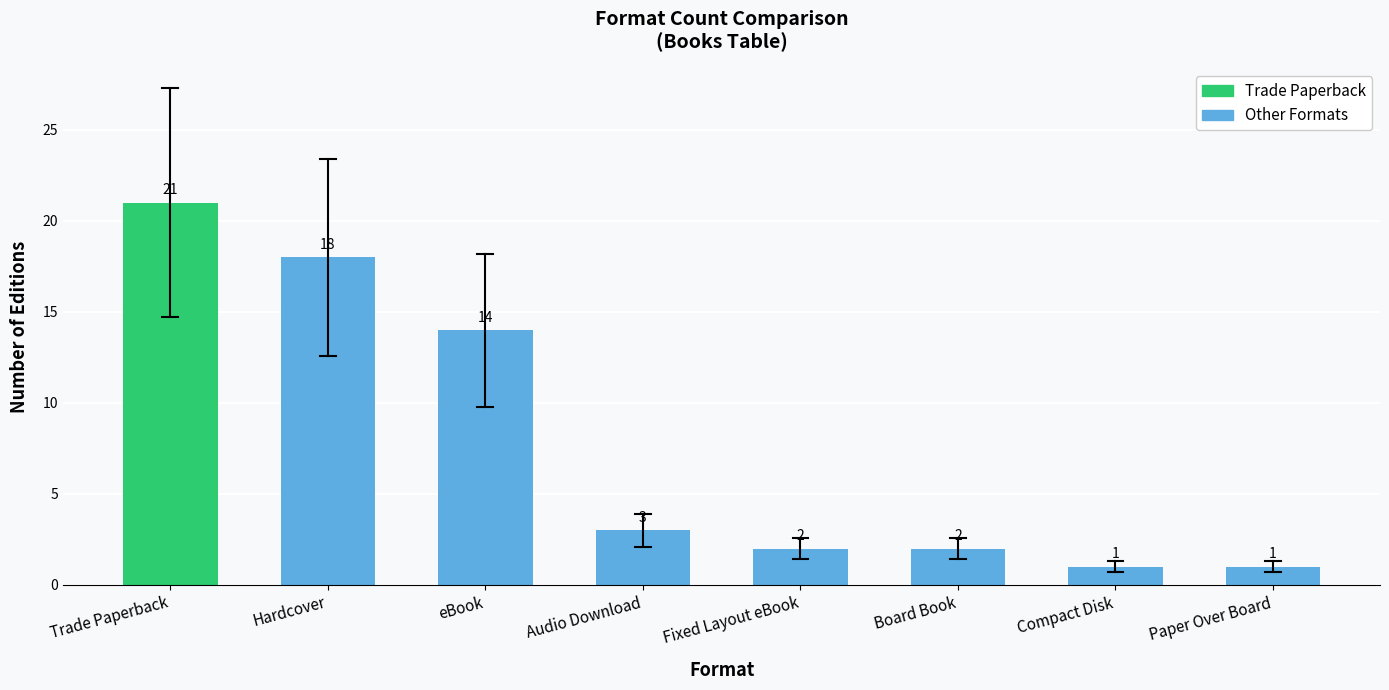

True or false: the data shows 12 at Trade Paperback.

False